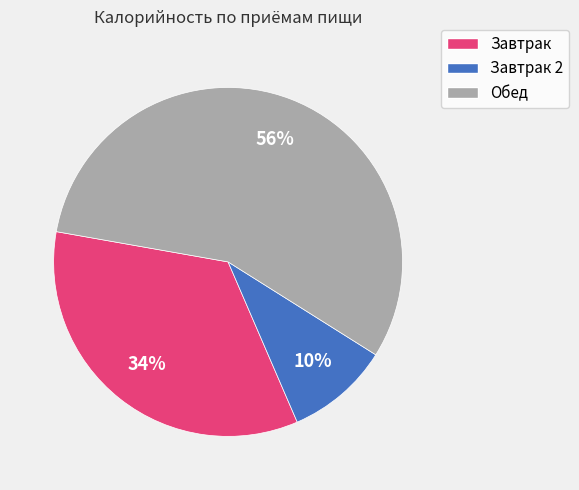

True or false: Завтрак accounts for 22% of the total.

False